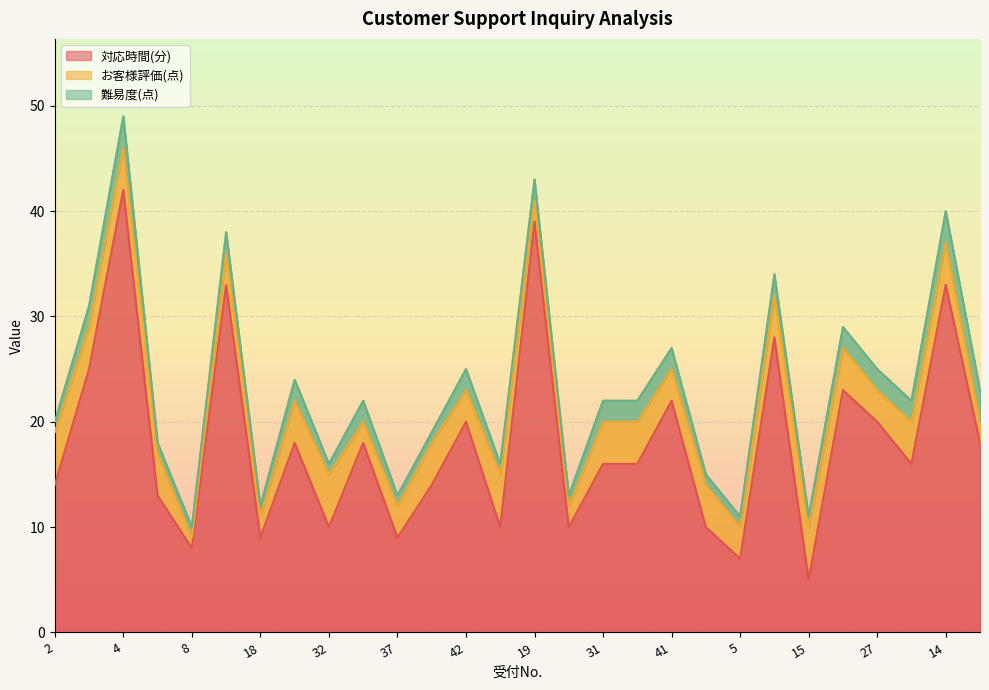

What are all the series names shown in the legend?

対応時間(分), お客様評価(点), 難易度(点)